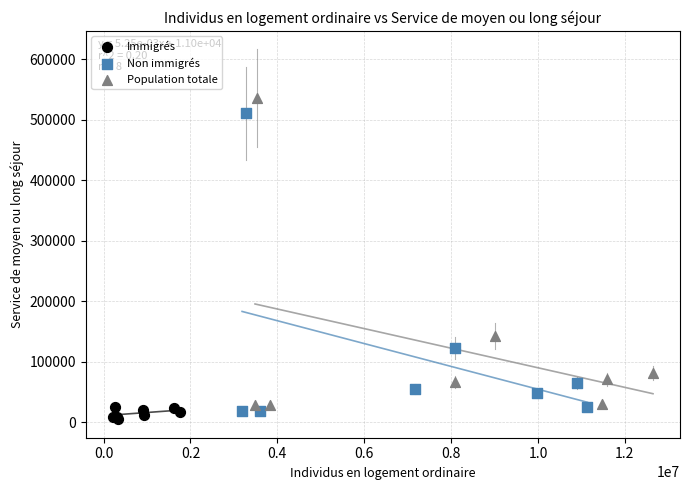

What are all the series names shown in the legend?

Immigrés, Non immigrés, Population totale